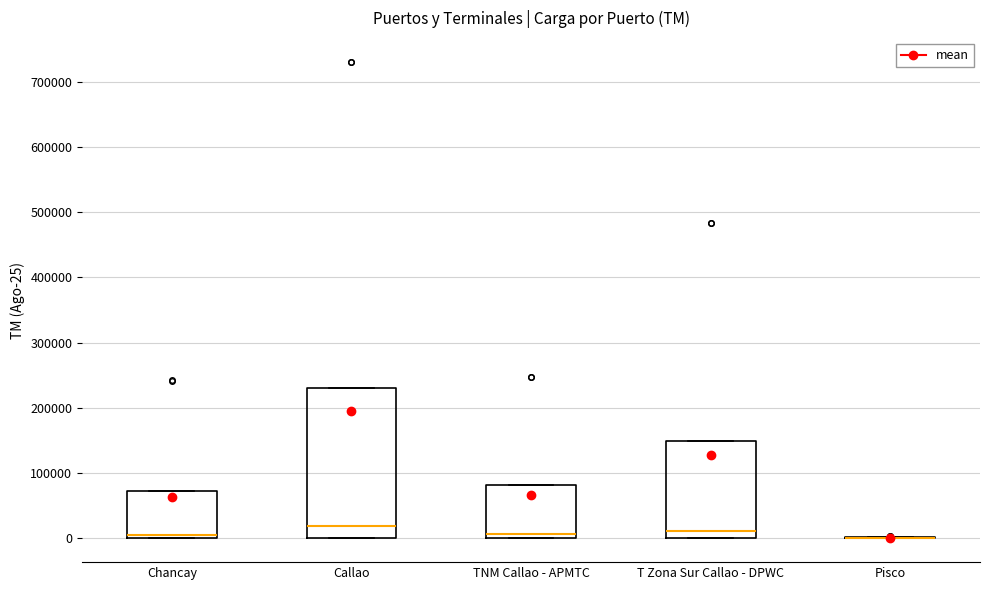

Reading left to right, transcribe this box plot: for each box, give where its median line is, the range the box spans, and where its two whiskers end, as read against the y-axis. The values are not printed on the chart, so give them approximately, as read against the axis.

Chancay: median 10000, box 0 to 70000, whiskers 0 to 70000
Callao: median 20000, box 0 to 230000, whiskers 0 to 230000
TNM Callao - APMTC: median 10000, box 0 to 80000, whiskers 0 to 80000
T Zona Sur Callao - DPWC: median 10000, box 0 to 150000, whiskers 0 to 150000
Pisco: box collapsed to a line at 0, whiskers 0 to 0